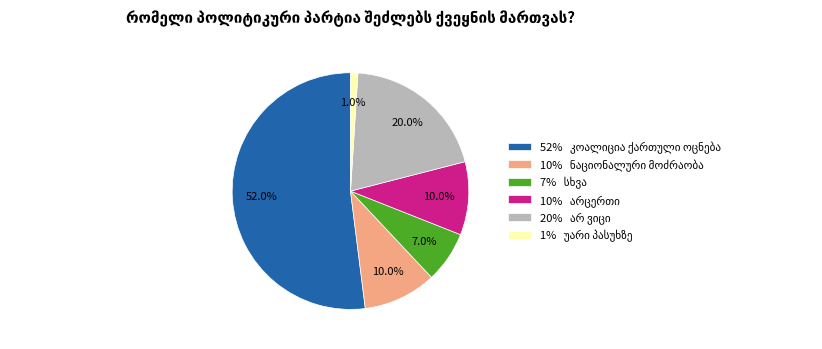

Is there a majority slice in this chart?

Yes